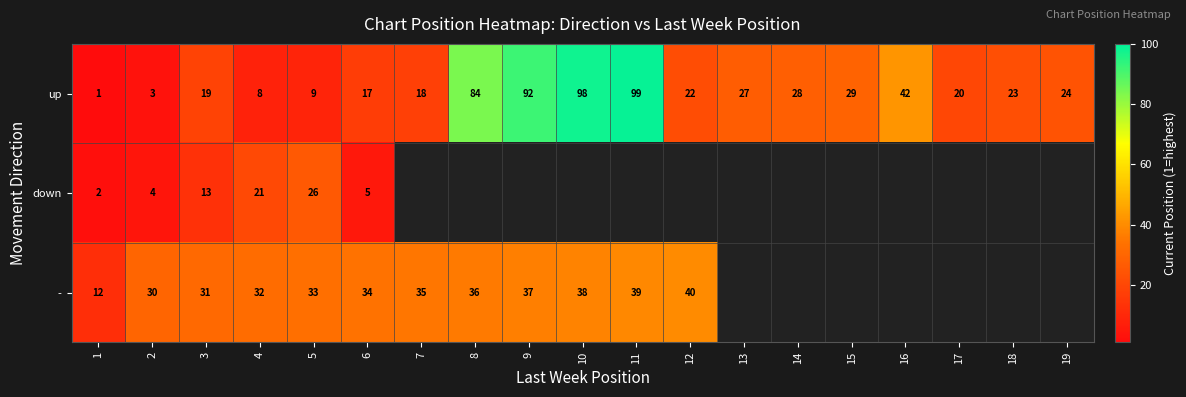

Rank the categories by row_1 value from lowest to highest.

1, 2, 6, 3, 4, 5, 7, 8, 9, 10, 11, 12, 13, 14, 15, 16, 17, 18, 19